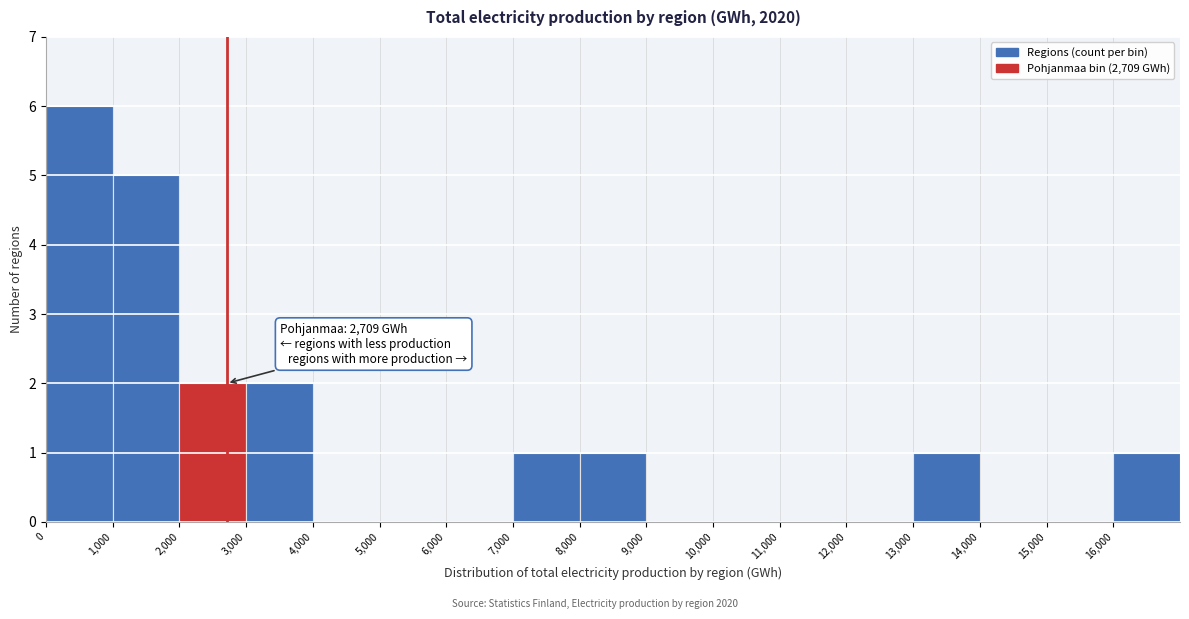

Over which range of the x-axis is the bar tallest?

0 to 1000